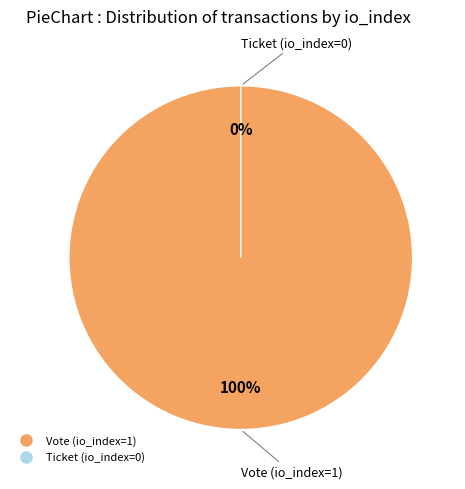

Rank the categories by value from highest to lowest.

Vote (io_index=1), Ticket (io_index=0)